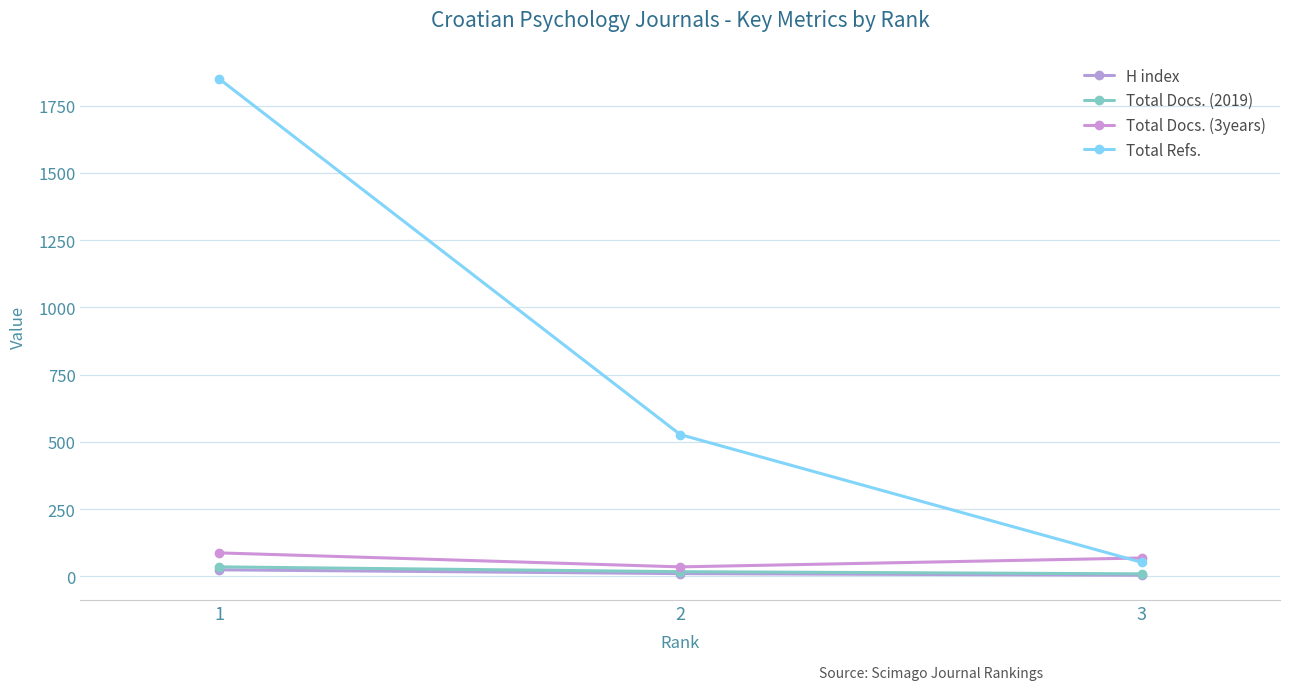

Is it true that Total Docs. (3years) equals 87 at 1?

True